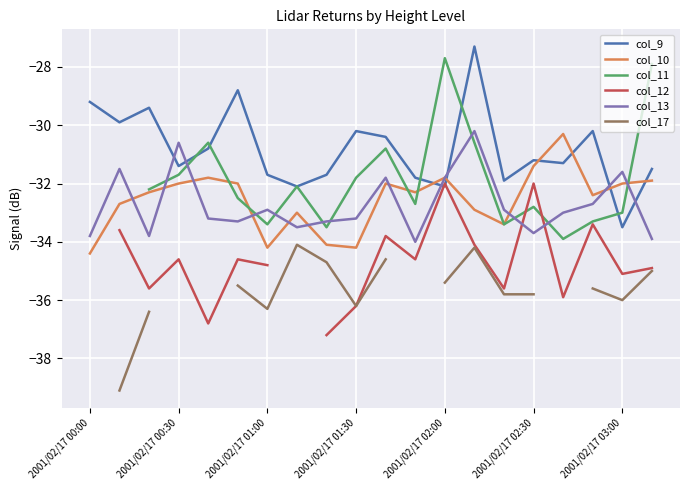

Which series has the largest range (max minus min)?

col_9